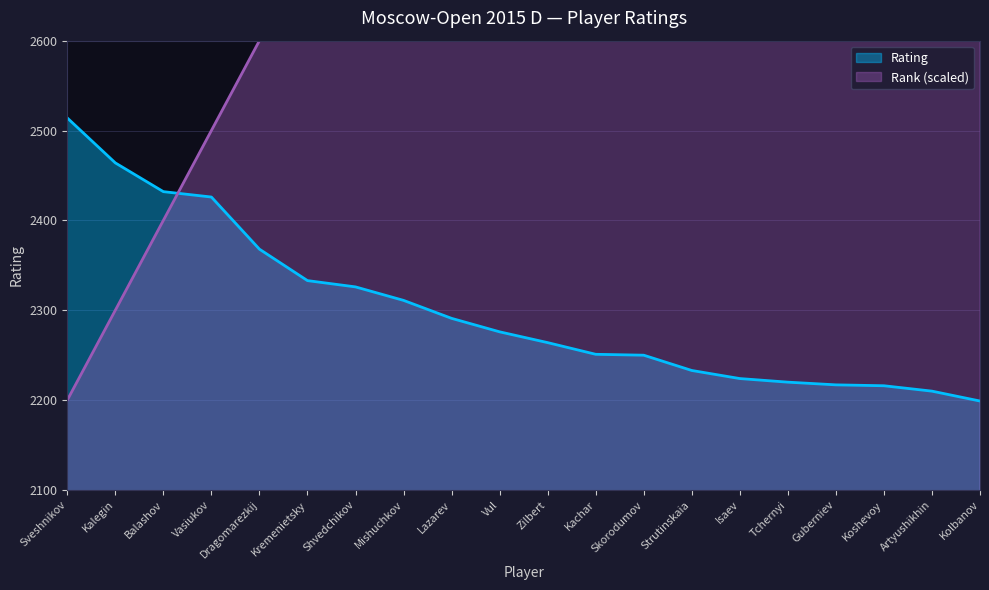

What is the smallest value displayed?

2199